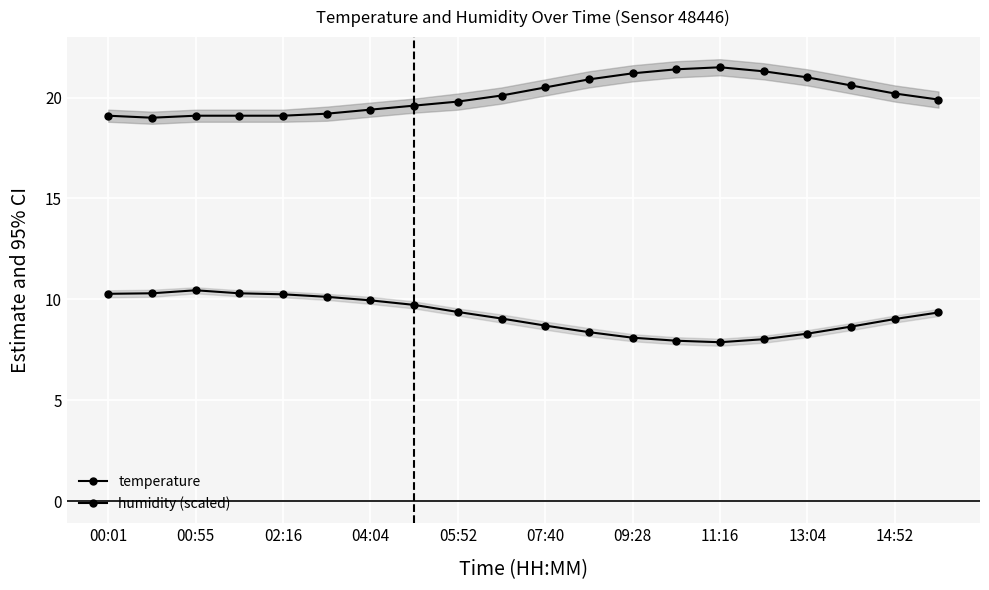

True or false: humidity (scaled) has a value of 10.3 at 00:01.

True